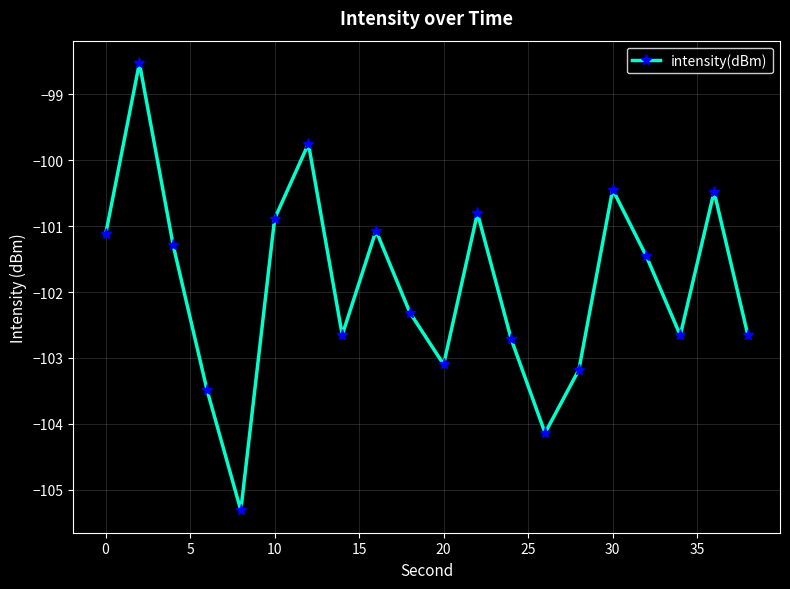

What is the greatest value displayed?

-98.5